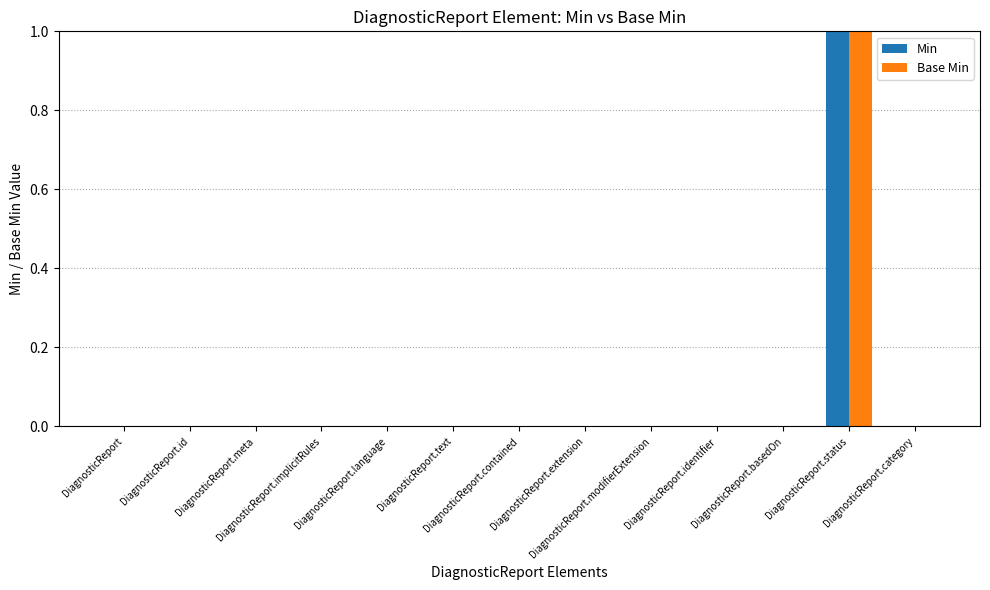

What are all the series names shown in the legend?

Min, Base Min